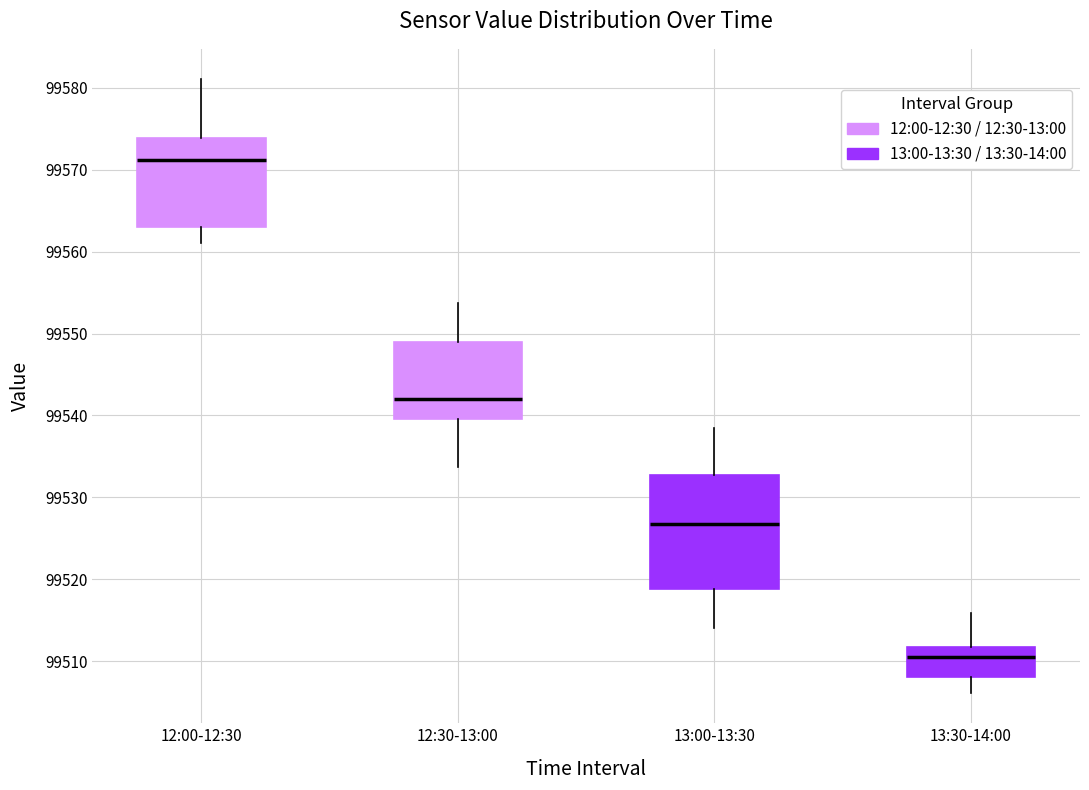

Where is the upper edge of the box for 13:30-14:00 on the y-axis? The values are not printed on the chart, so give them approximately, as read against the axis.

99512